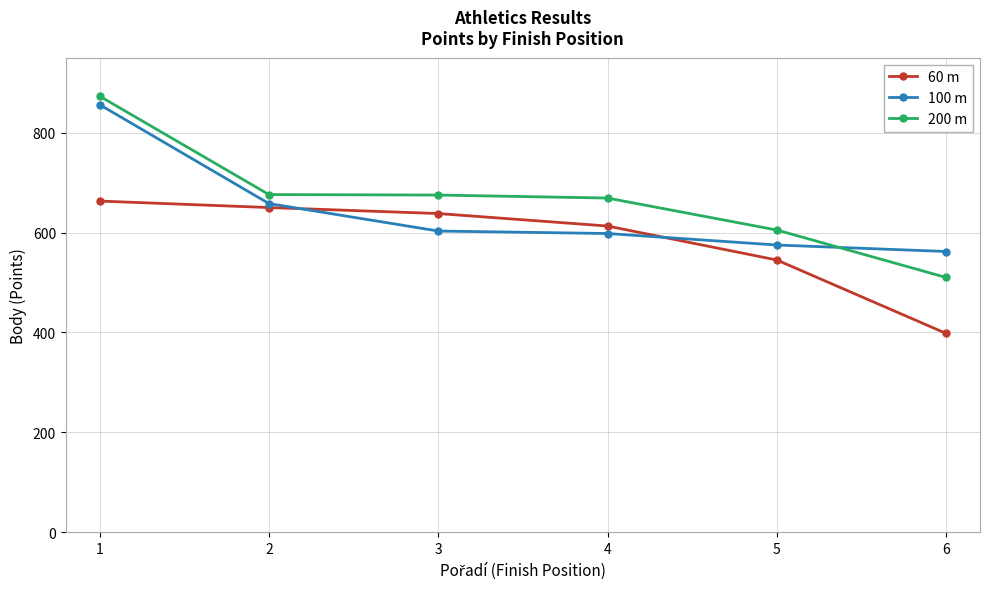

What are all the series names shown in the legend?

60 m, 100 m, 200 m